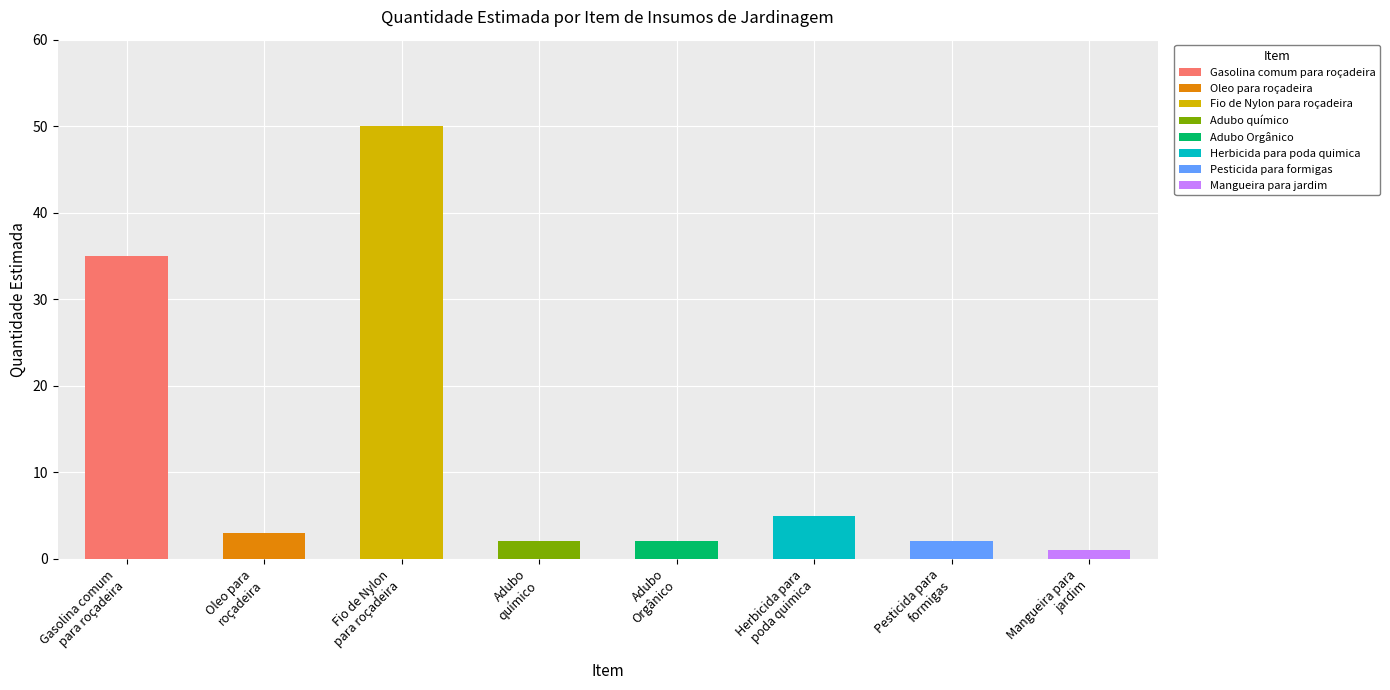

What is the average value?

12